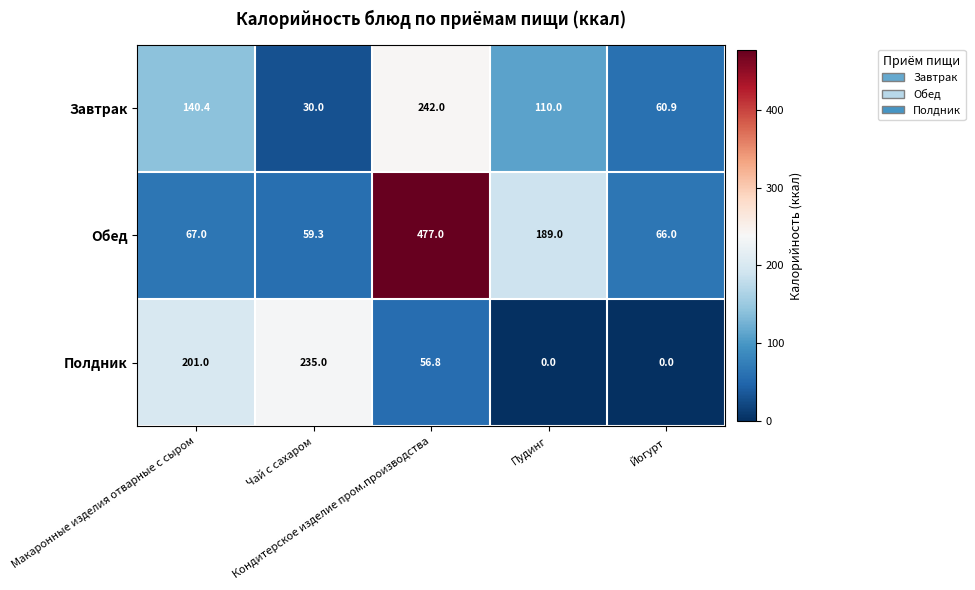

List the series in order of their peak value, highest first.

Обед, Завтрак, Полдник